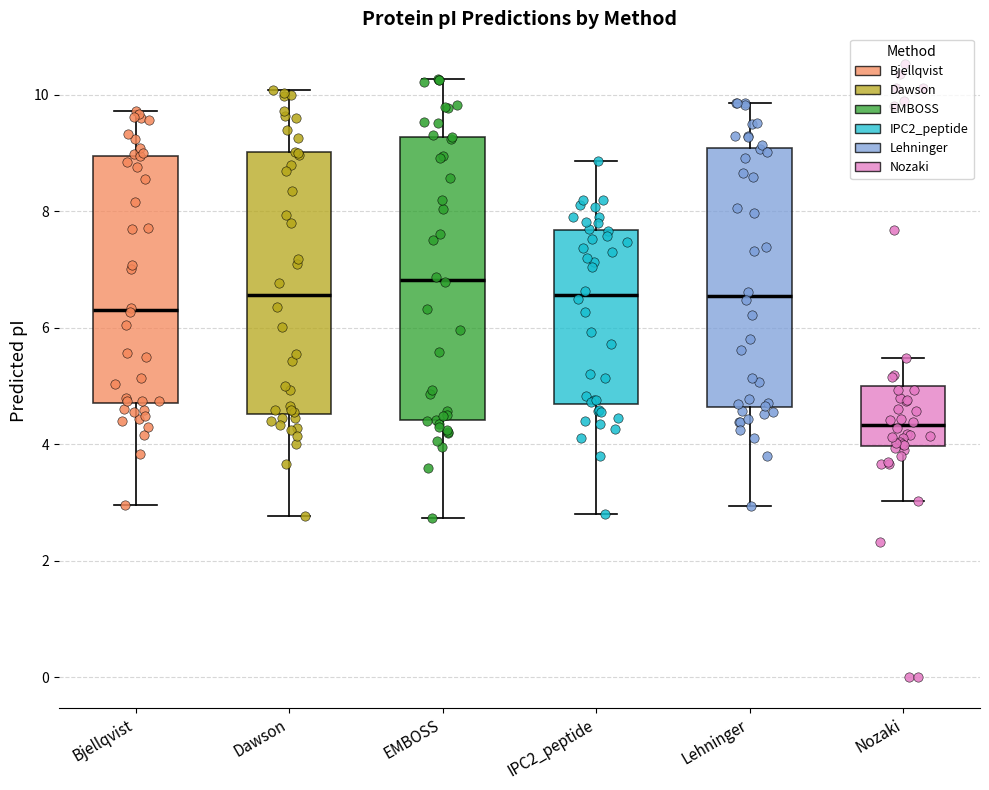

Reading left to right, transcribe this box plot: for each box, give where its median line is, the range the box spans, and where its two whiskers end, as read against the y-axis. The values are not printed on the chart, so give them approximately, as read against the axis.

Bjellqvist: median 6.4, box 4.8 to 9.0, whiskers 3.0 to 9.8
Dawson: median 6.6, box 4.6 to 9.0, whiskers 2.8 to 10.0
EMBOSS: median 6.8, box 4.4 to 9.2, whiskers 2.8 to 10.2
IPC2_peptide: median 6.6, box 4.6 to 7.6, whiskers 2.8 to 8.8
Lehninger: median 6.6, box 4.6 to 9.0, whiskers 3.0 to 9.8
Nozaki: median 4.4, box 4.0 to 5.0, whiskers 3.0 to 5.4